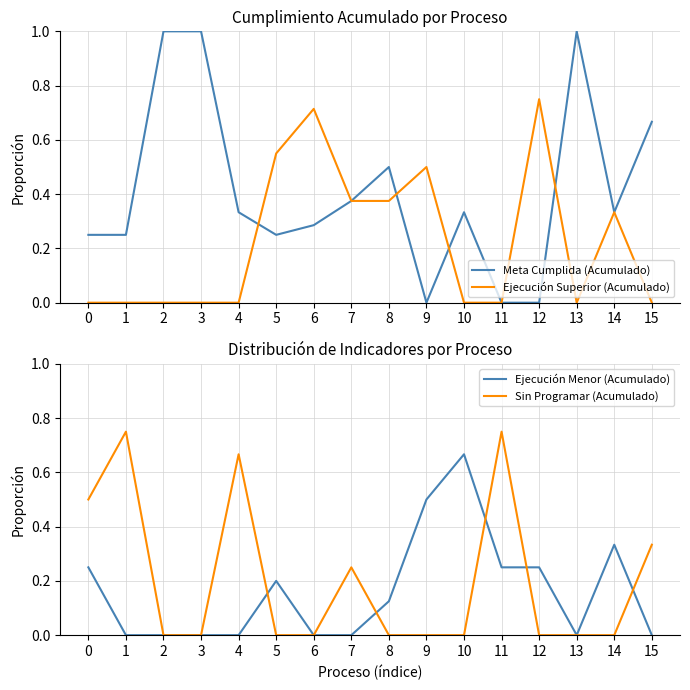

How many positive values does the Ejecución Superior (Acumulado) series have?

7